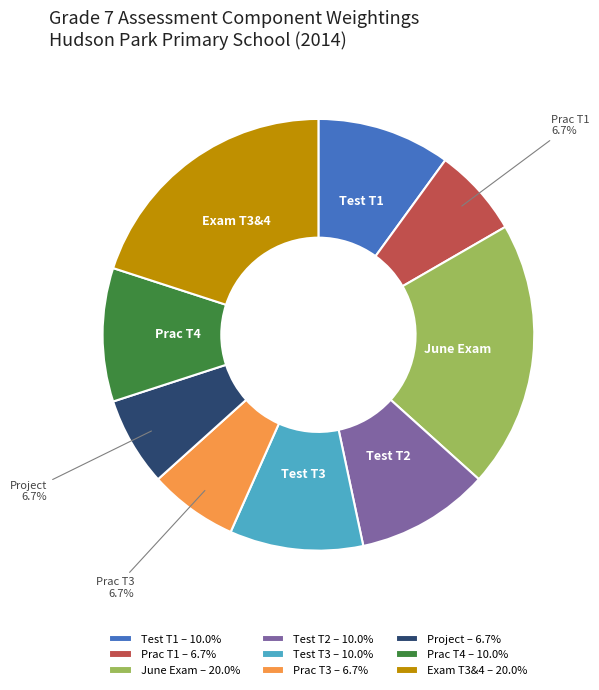

Does Test T2 represent more than half of the total?

No